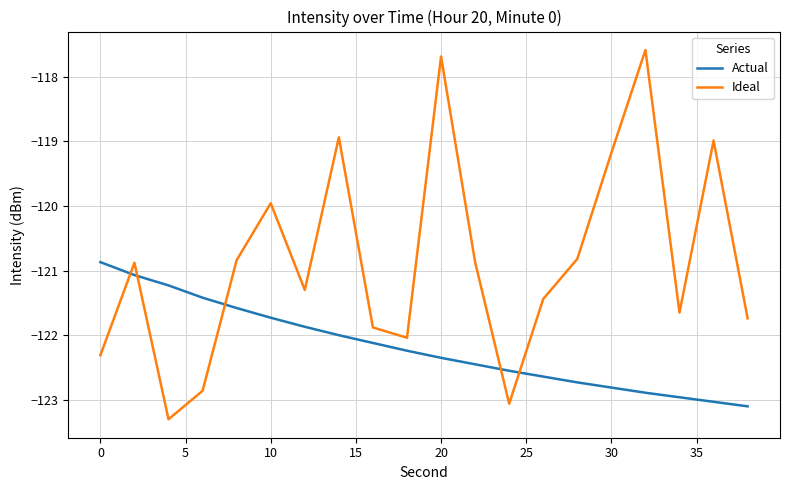

True or false: Actual has more than 0 points higher than both neighbors.

False